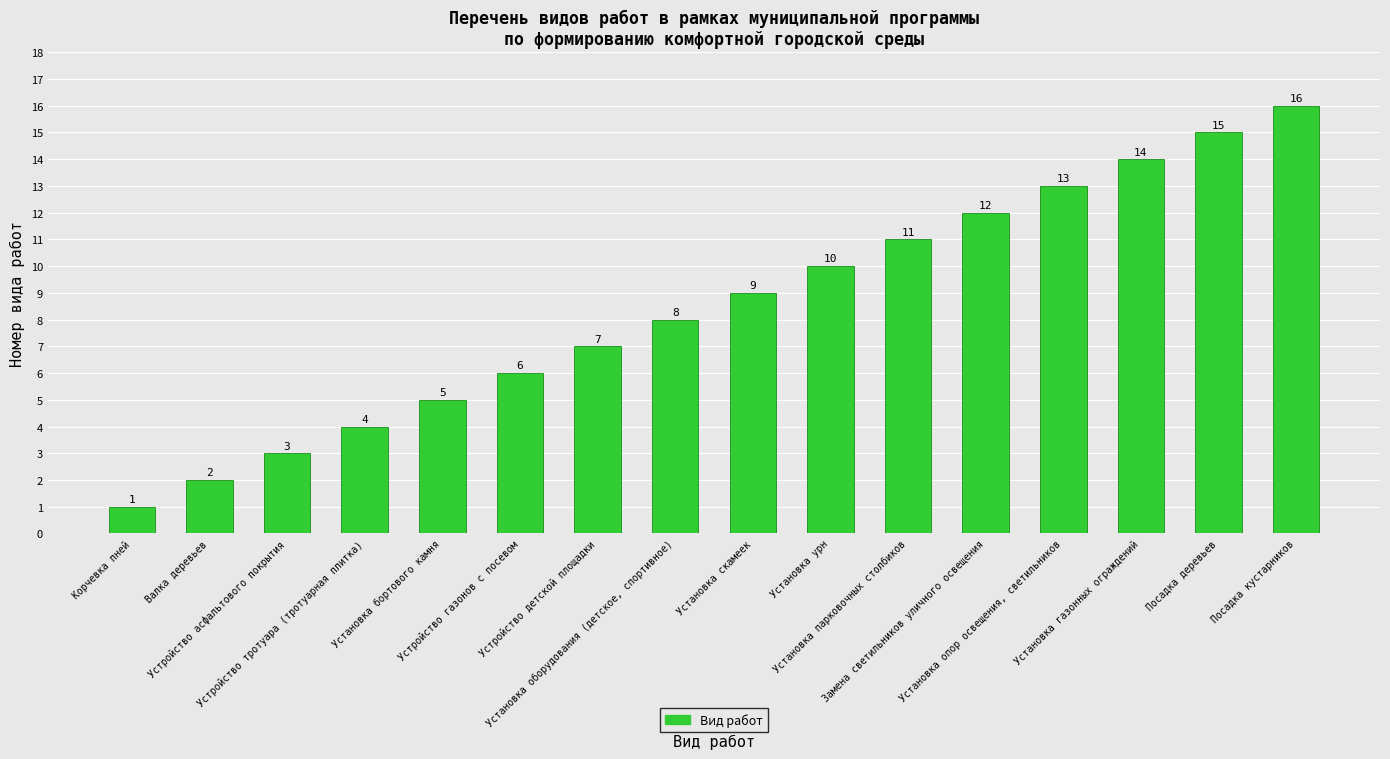

How many bars are there in total?

16